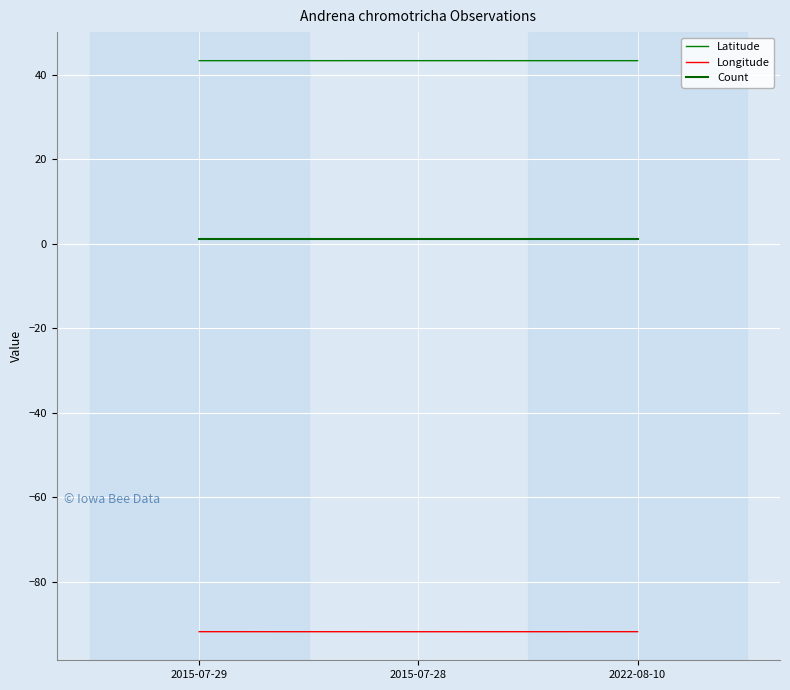

What is the highest value of the Count series?

1.0